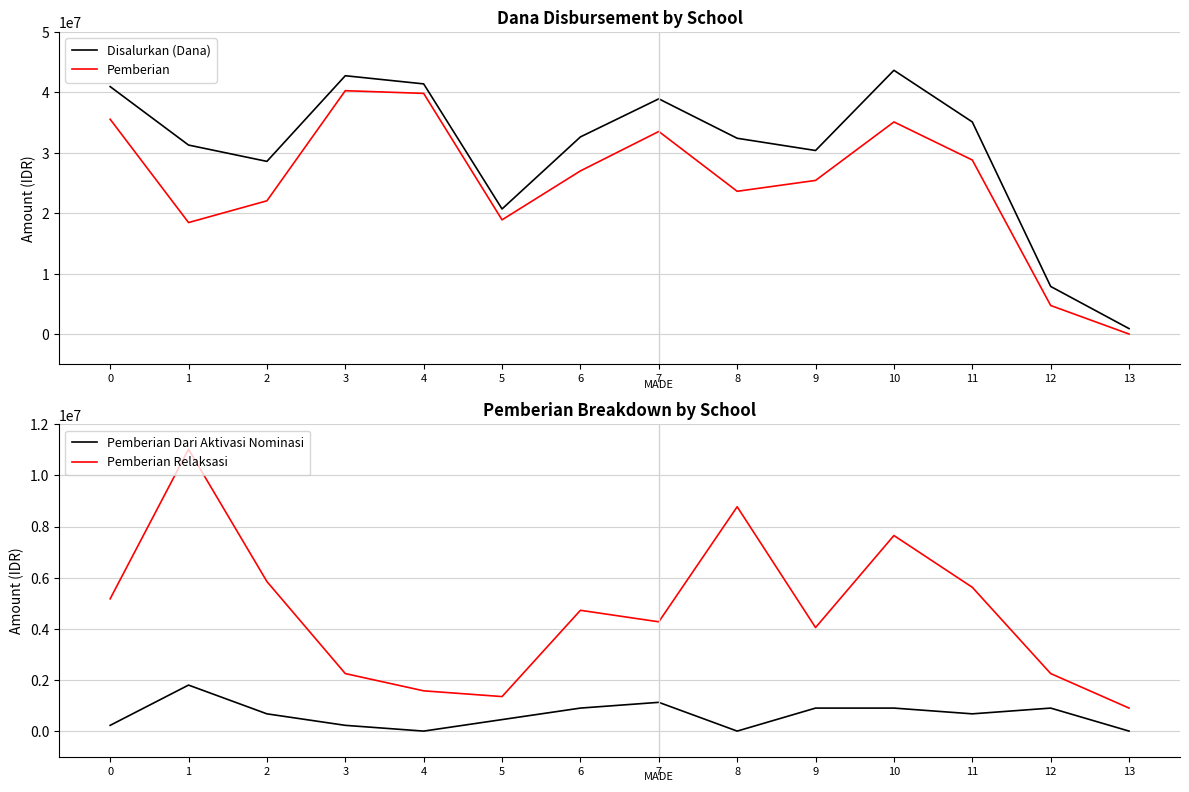

What is the difference between the Pemberian values at 13 and 6?

27000000